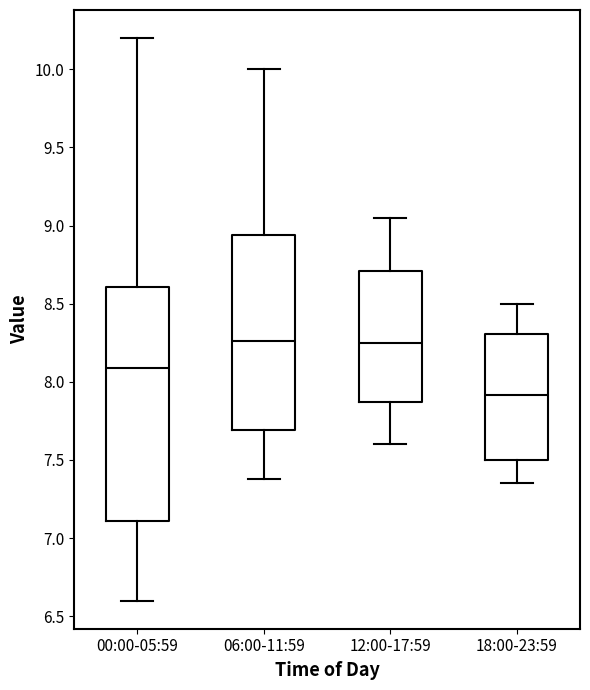

Where does the upper whisker of the box for 12:00-17:59 end on the y-axis? The values are not printed on the chart, so give them approximately, as read against the axis.

9.05